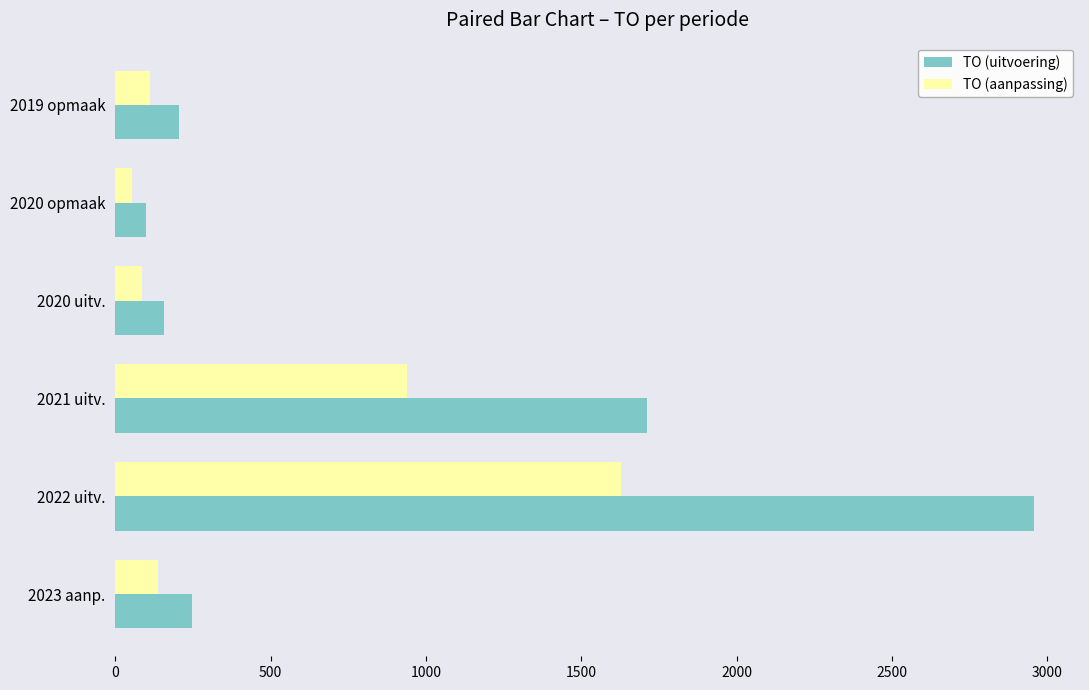

Is it true that TO (uitvoering) equals 3938 at 2022 uitv.?

False